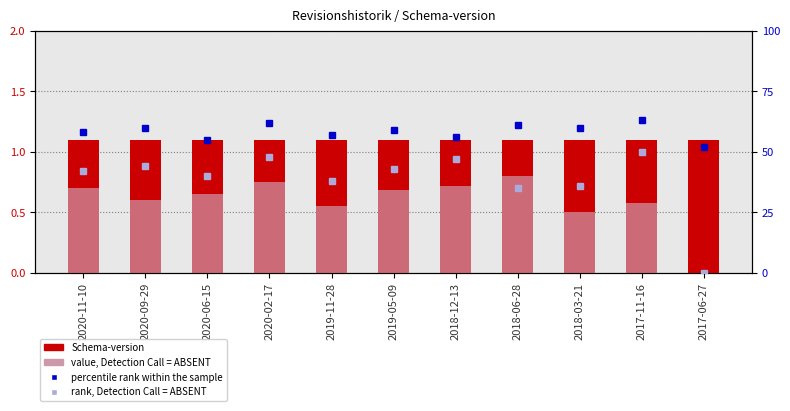

List the series in order of their peak value, highest first.

percentile rank within the sample, rank, Detection Call = ABSENT, Schema-version, value, Detection Call = ABSENT